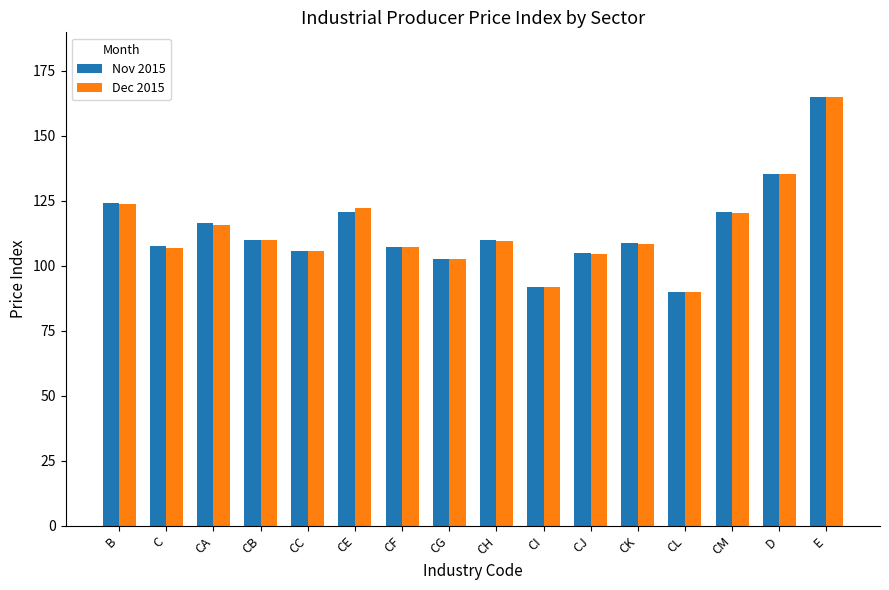

What is the highest value of the Nov 2015 series?

165.1